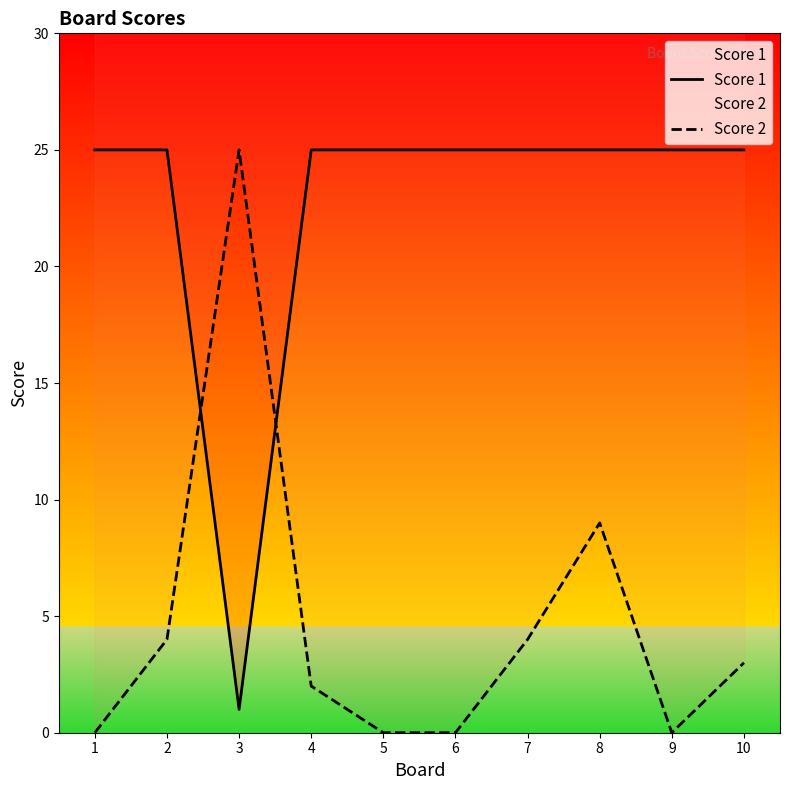

Reading left to right, what are all the values shown in this chart?

Score 1: 1=25	2=25	3=1	4=25	5=25	6=25	7=25	8=25	9=25	10=25
Score 2: 1=0	2=4	3=25	4=2	5=0	6=0	7=4	8=9	9=0	10=3